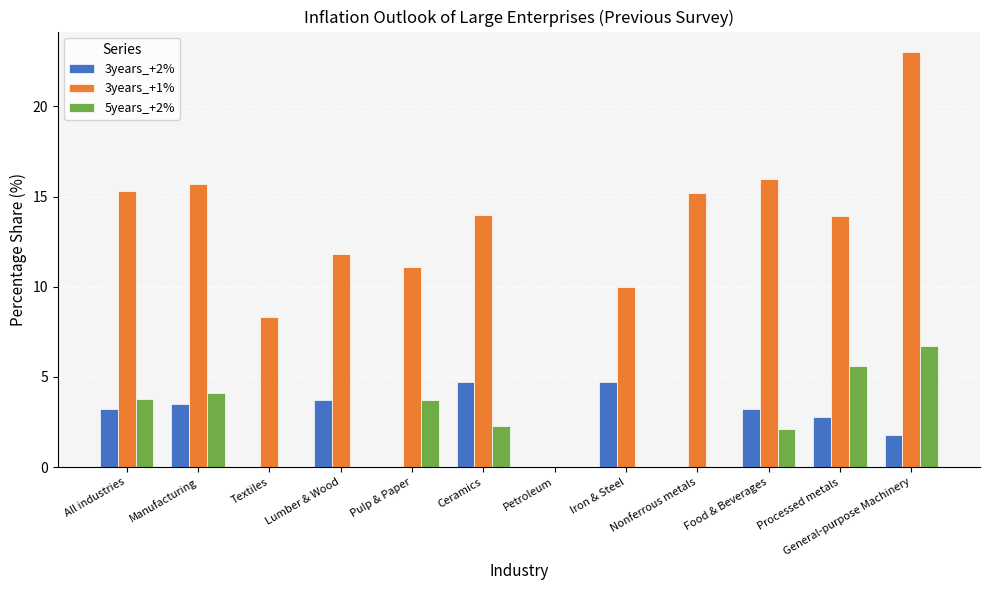

Which category has the highest value in the 3years_+1% series?

General-purpose Machinery